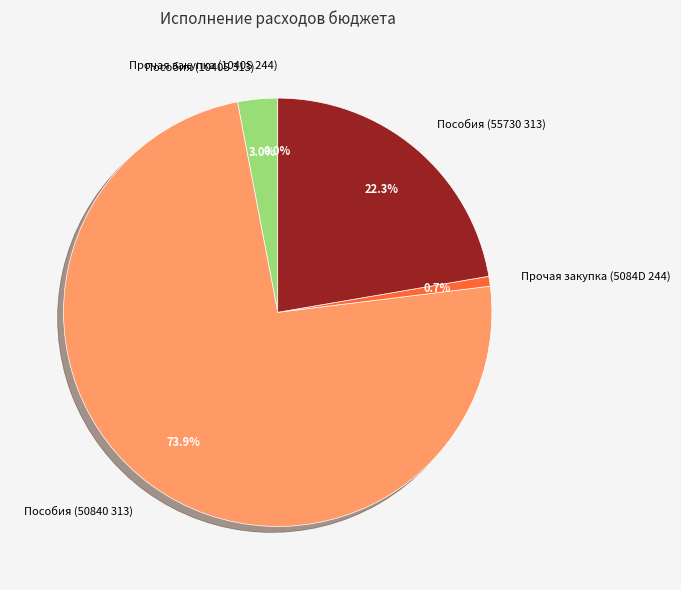

To the nearest percent, what is the difference between the largest and smallest slice percentages?

74%